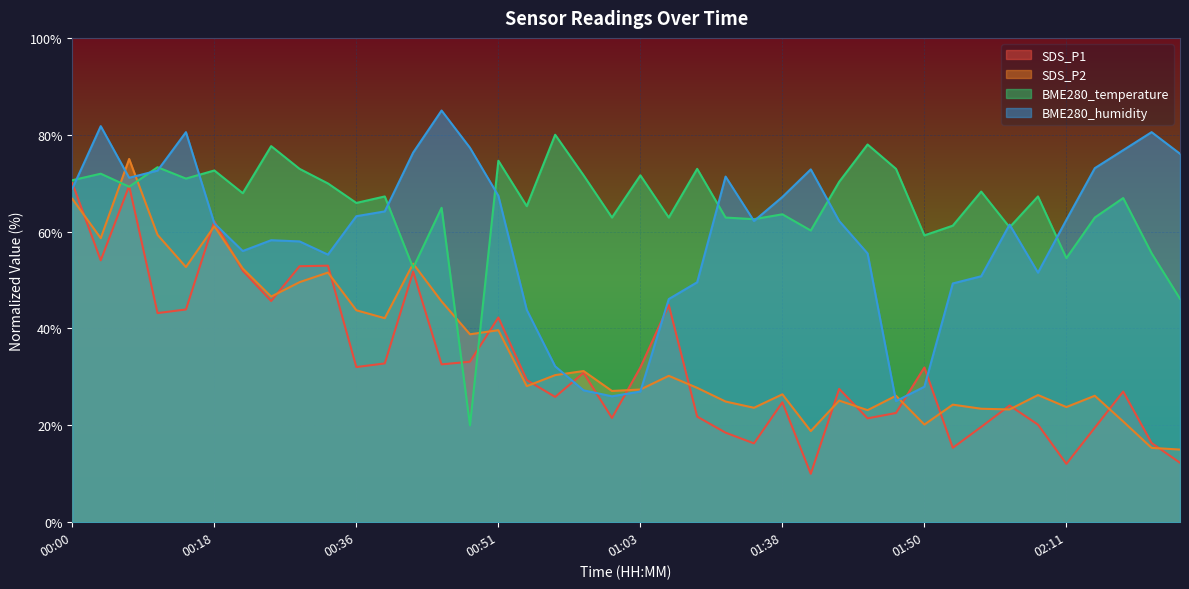

What is the approximate value of SDS_P2 at 00:31?

49.6